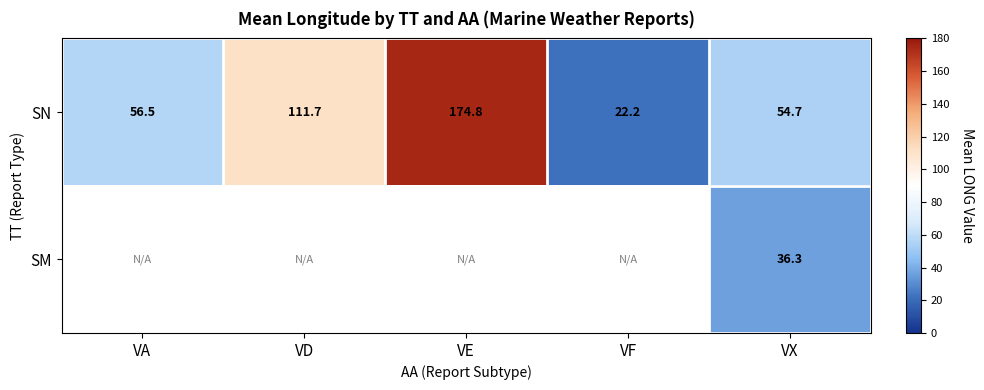

How many data points in SN are less than 56?

2